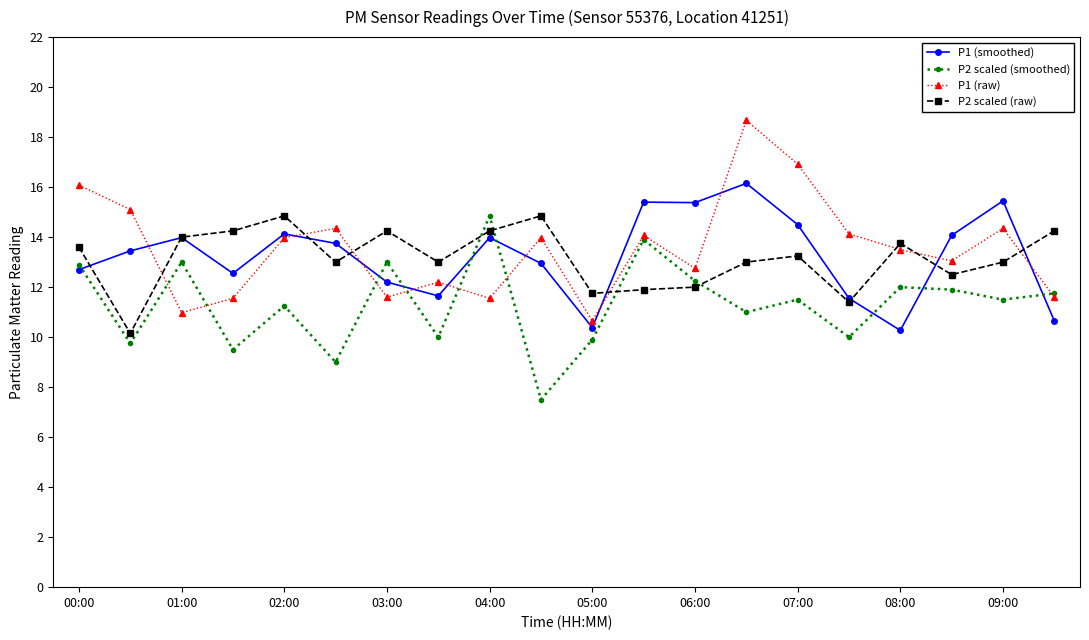

How many interior local valleys does the P1 (raw) series have?

6